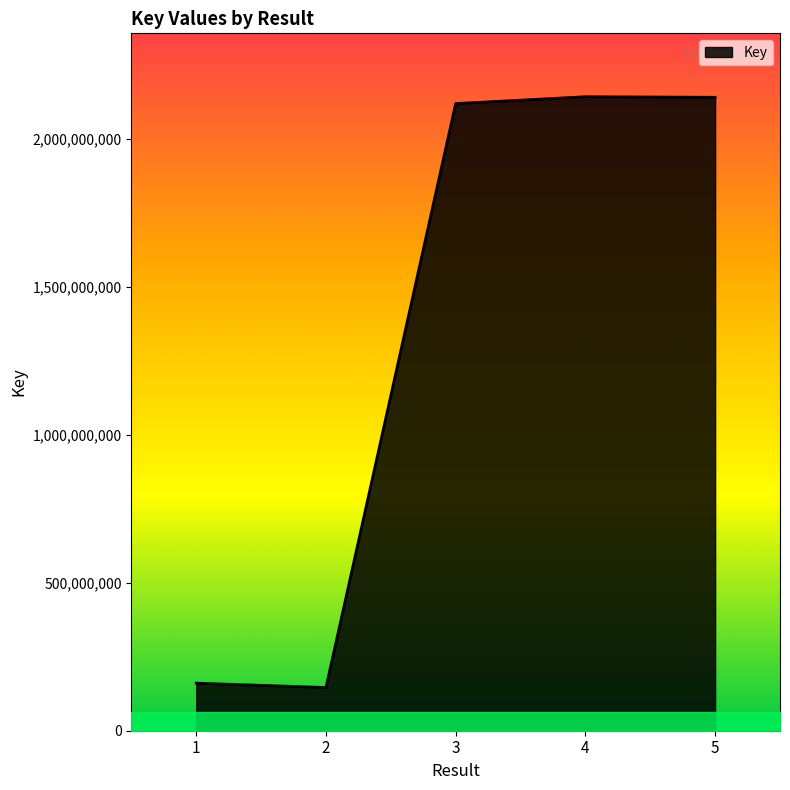

Approximately how many times larger is the value at 3 compared to 1?

13.2